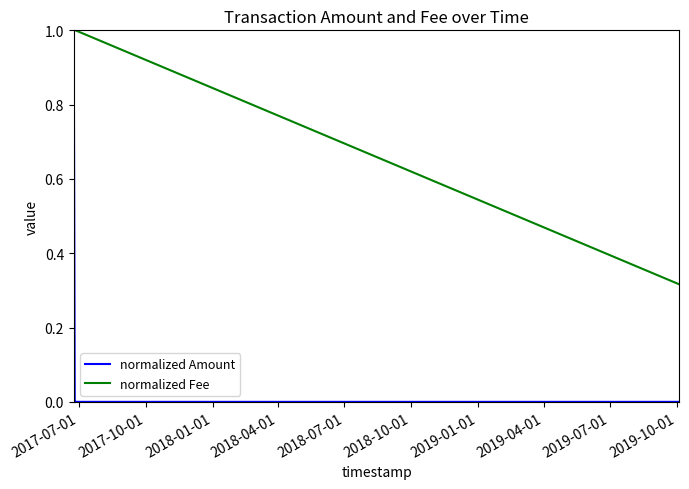

How many distinct data groups are displayed?

2